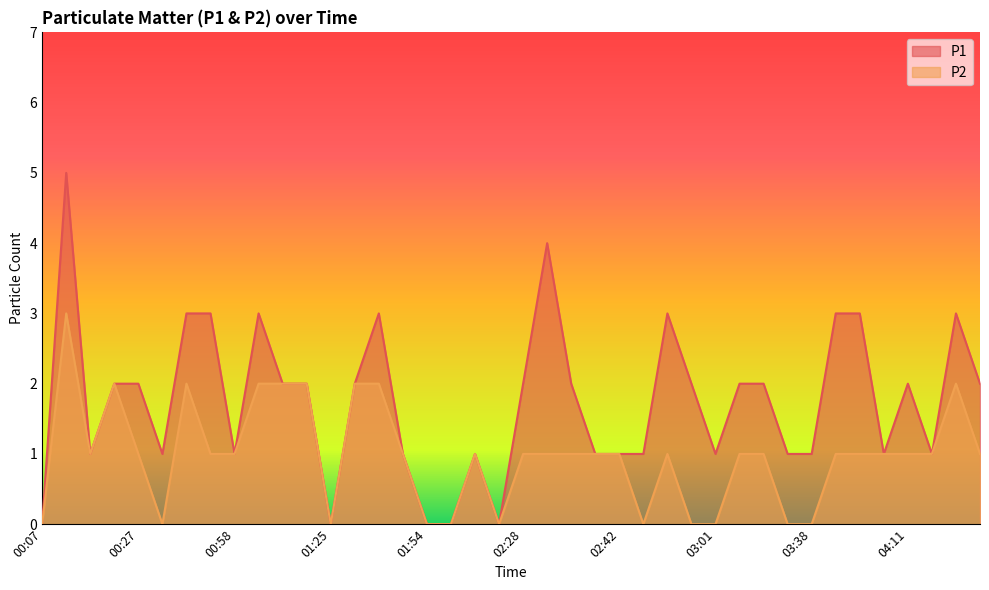

How many values in the P1 series exceed 2?

10